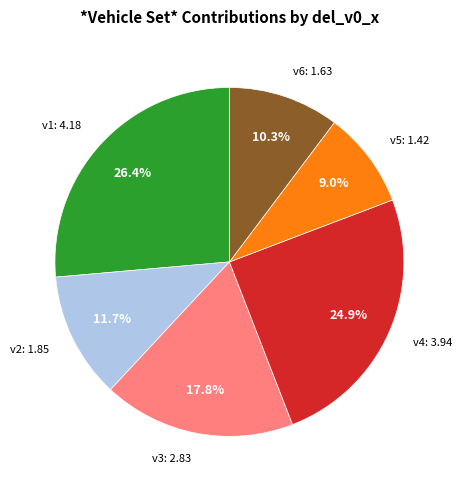

Does any single category account for the majority?

No